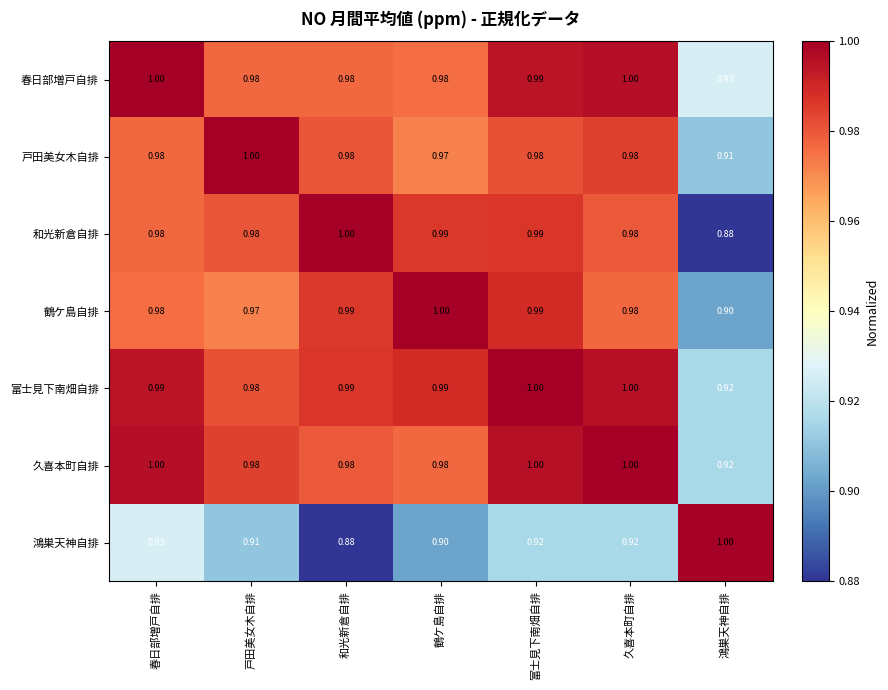

Which series has the largest total across all categories?

富士見下南畑自排